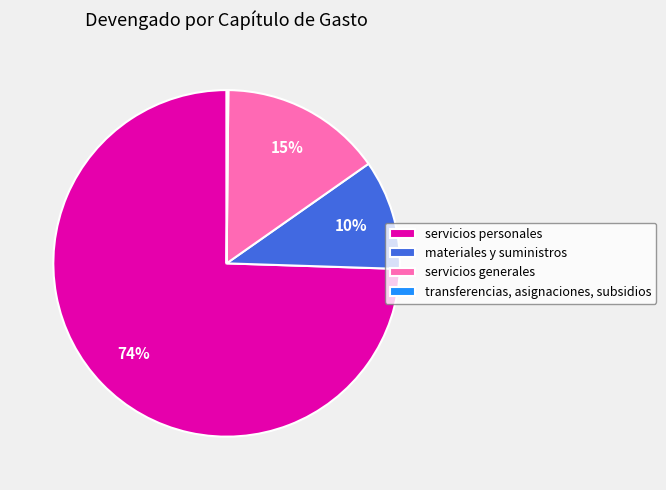

To the nearest percent, what is the average slice percentage?

25%